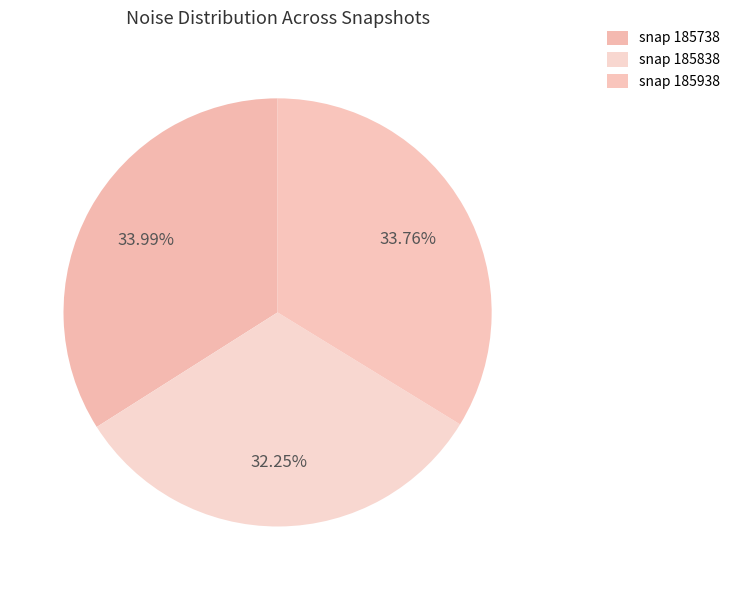

Count the number of slices in the pie.

3